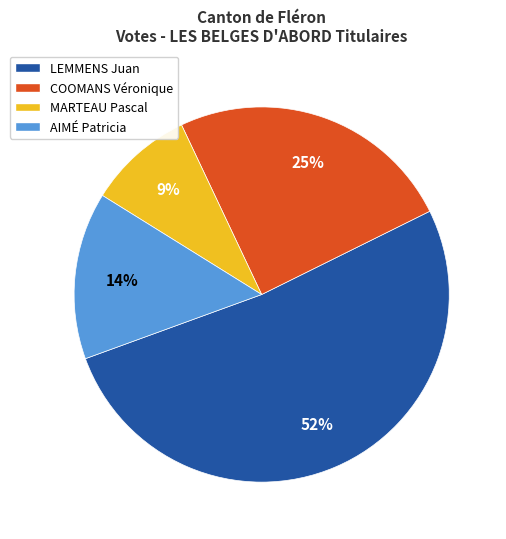

Between COOMANS Véronique and LEMMENS Juan, which is larger?

LEMMENS Juan